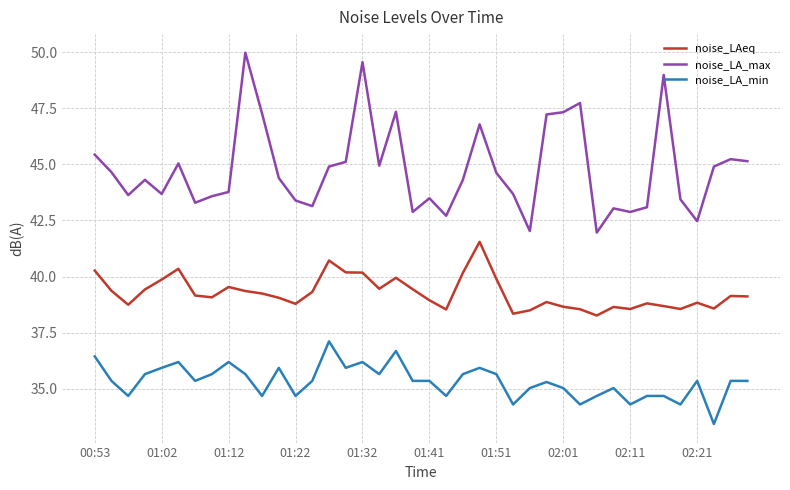

What is the greatest value displayed?

50.0